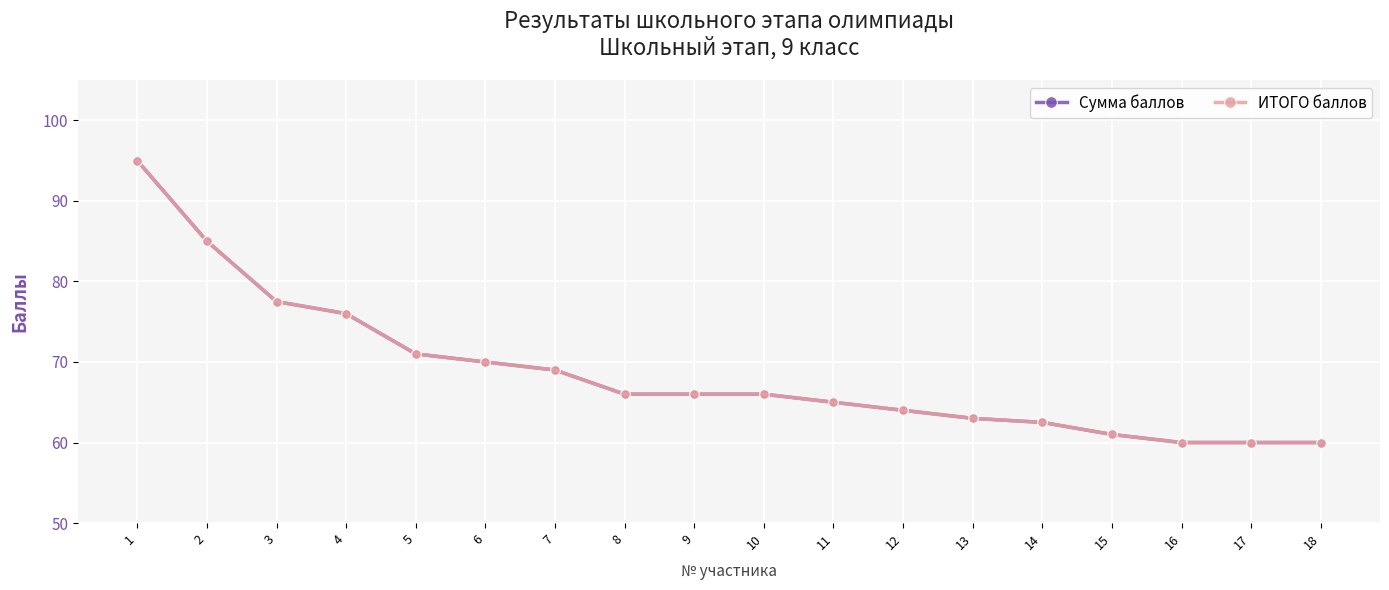

Is the value of Сумма баллов at 13 greater than the value of ИТОГО баллов at 18?

Yes